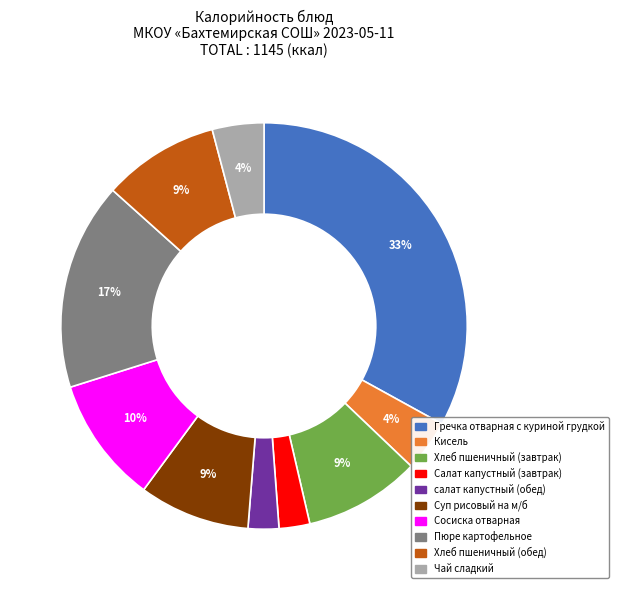

To the nearest percent, what is the average slice percentage?

10%